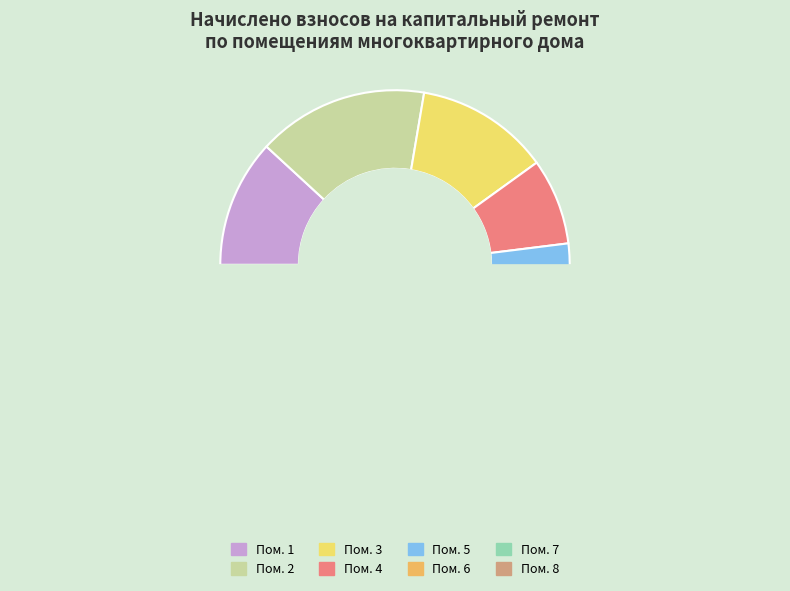

What is the change in value from 2 to 5?

-305.7